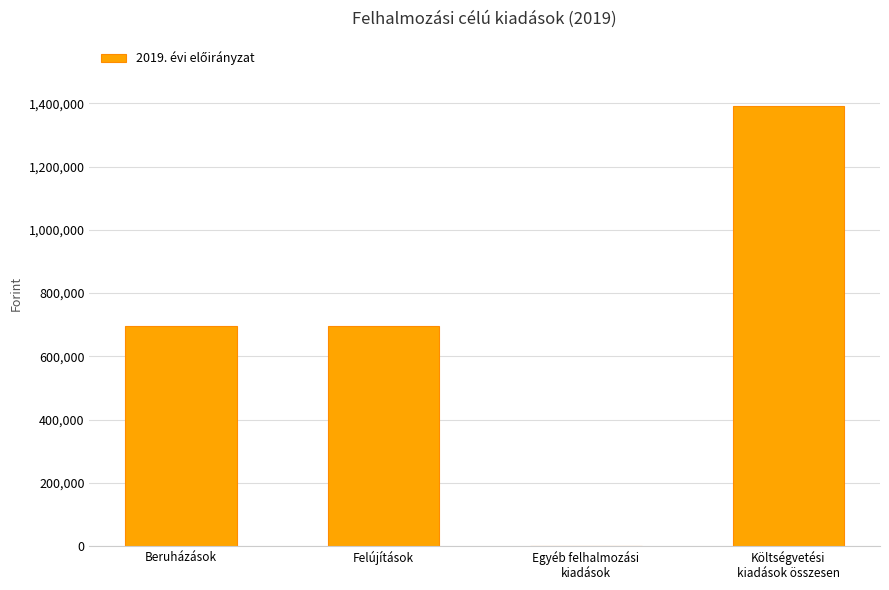

What is the ratio of the value at Felújítások to the value at Költségvetési
kiadások összesen?

0.5